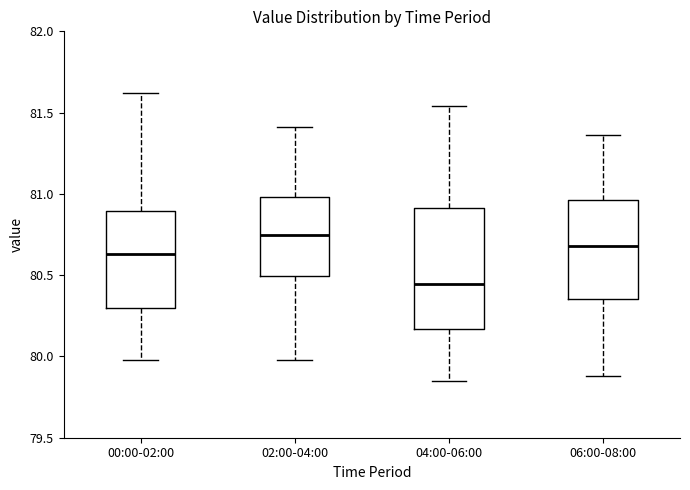

Where does the median line of the box for 06:00-08:00 sit on the y-axis? The values are not printed on the chart, so give them approximately, as read against the axis.

80.70